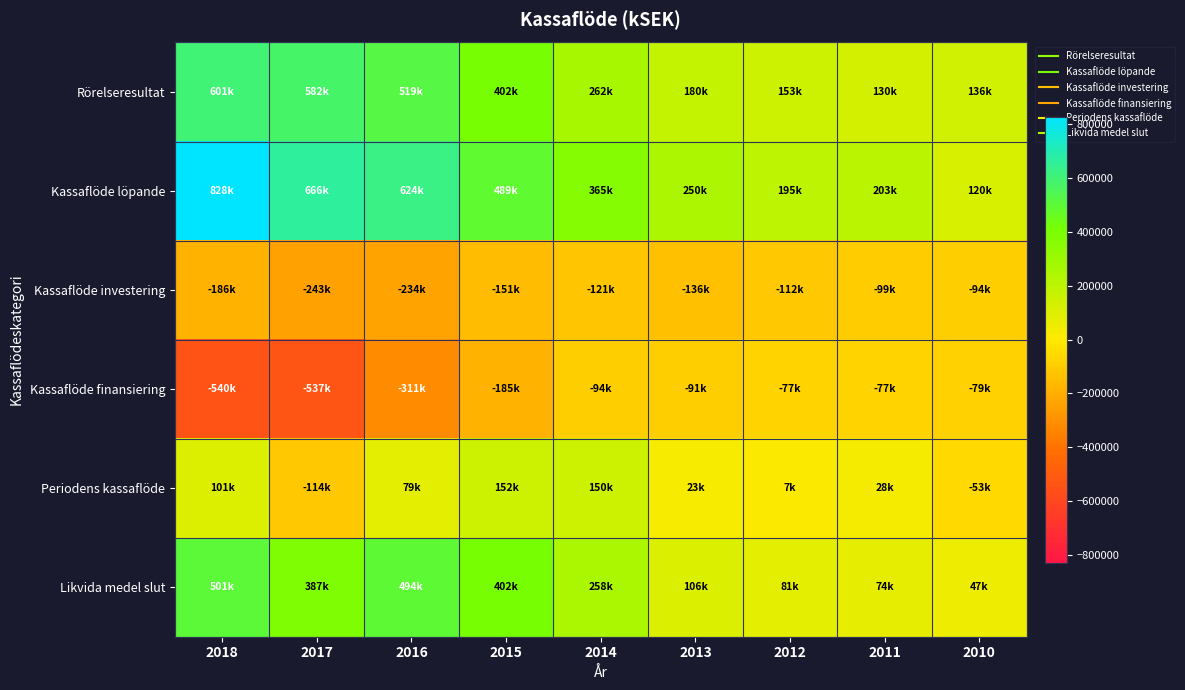

Between 2018 and 2017, which series saw the biggest shift?

Periodens kassaflöde